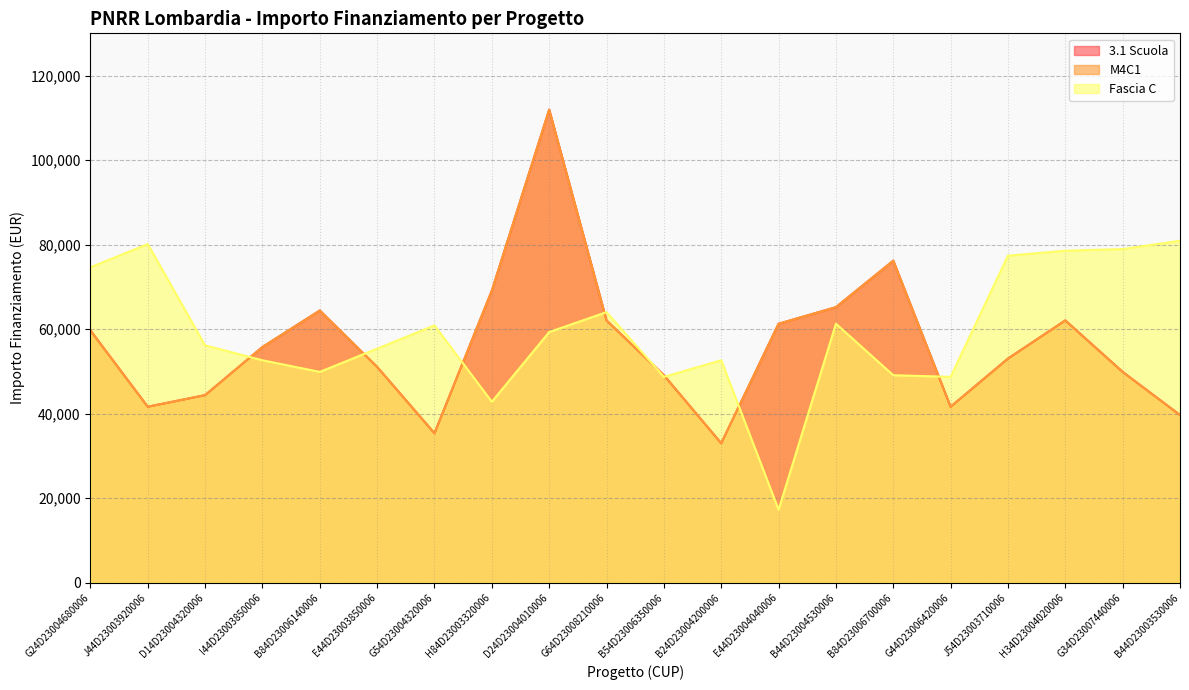

Reading right to left, list all the values displayed in this chart.

3.1 Scuola: B44D23003530006=39673.2	G34D23007440006=49886.1	H34D23004020006=62063.0	J54D23003710006=53028.5	G44D23006420006=41637.2	B84D23006700006=76203.9	B44D23004530006=65205.4	E44D23004040006=61277.4	B24D23004200006=32995.5	B54D23006350006=49100.5	G64D23008210006=62063.0	D24D23004010006=111949.1	H84D23003320006=69133.5	G54D23004320006=35352.3	E44D23003850006=51064.5	B84D23006140006=64419.8	I44D23003850006=55778.1	D14D23004320006=44386.8	J44D23003920006=41637.2	G24D23004680006=59706.2
M4C1: B44D23003530006=39673.2	G34D23007440006=49886.1	H34D23004020006=62063.0	J54D23003710006=53028.5	G44D23006420006=41637.2	B84D23006700006=76203.9	B44D23004530006=65205.4	E44D23004040006=61277.4	B24D23004200006=32995.5	B54D23006350006=49100.5	G64D23008210006=62063.0	D24D23004010006=111949.1	H84D23003320006=69133.5	G54D23004320006=35352.3	E44D23003850006=51064.5	B84D23006140006=64419.8	I44D23003850006=55778.1	D14D23004320006=44386.8	J44D23003920006=41637.2	G24D23004680006=59706.2
Fascia C: B44D23003530006=80917.6	G34D23007440006=78953.6	H34D23004020006=78560.8	J54D23003710006=77382.4	G44D23006420006=48707.7	B84D23006700006=49100.5	B44D23004530006=61277.4	E44D23004040006=17283.4	B24D23004200006=52635.7	B54D23006350006=48707.7	G64D23008210006=64027.0	D24D23004010006=59313.4	H84D23003320006=42815.6	G54D23004320006=60884.6	E44D23003850006=55385.3	B84D23006140006=49886.1	I44D23003850006=52635.7	D14D23004320006=56170.9	J44D23003920006=80132.0	G24D23004680006=74632.7